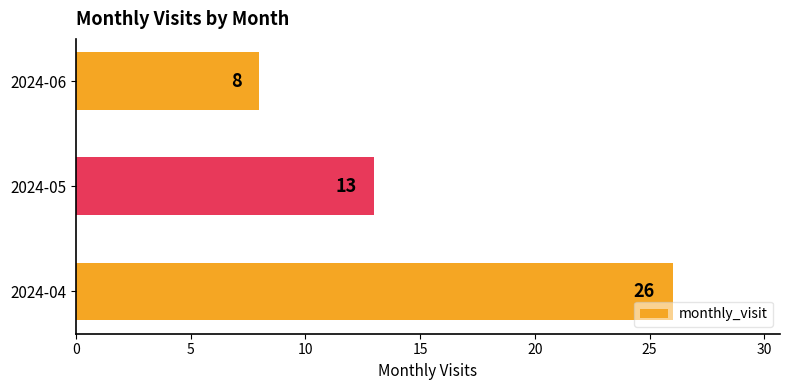

How many values are below 13?

1